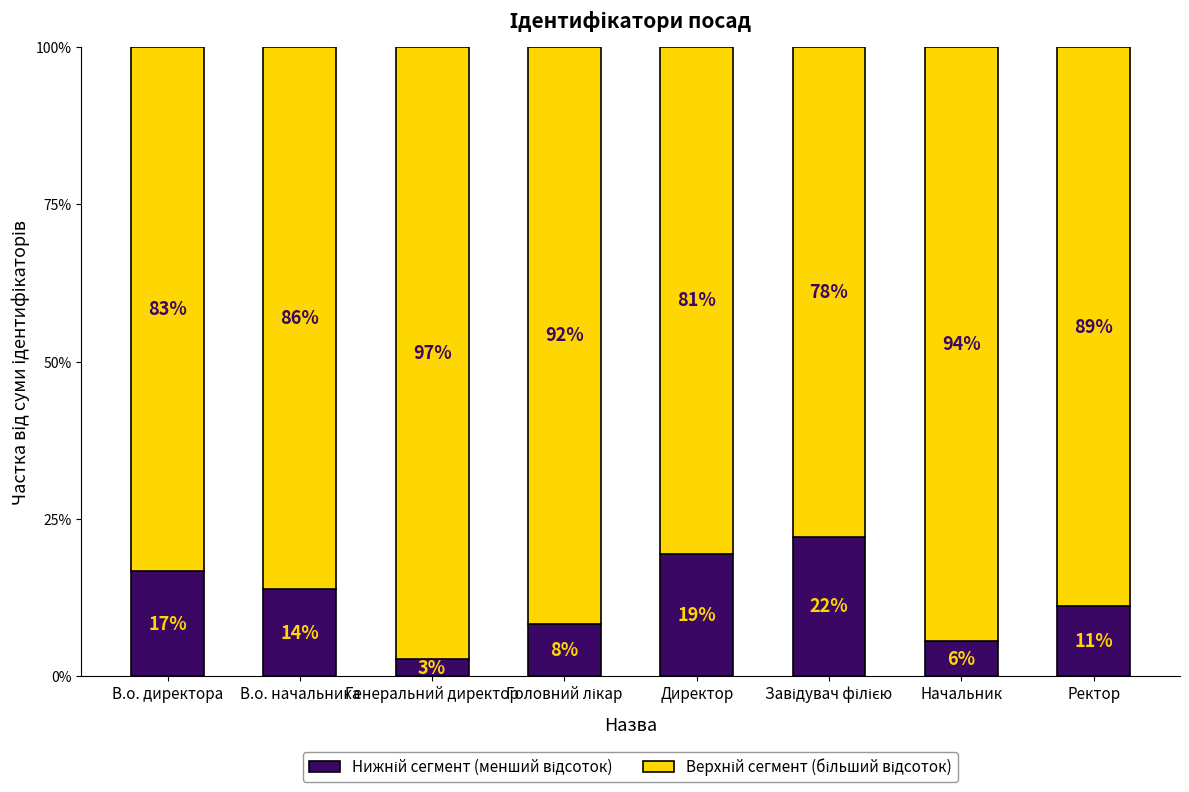

Does the chart contain any negative values?

No